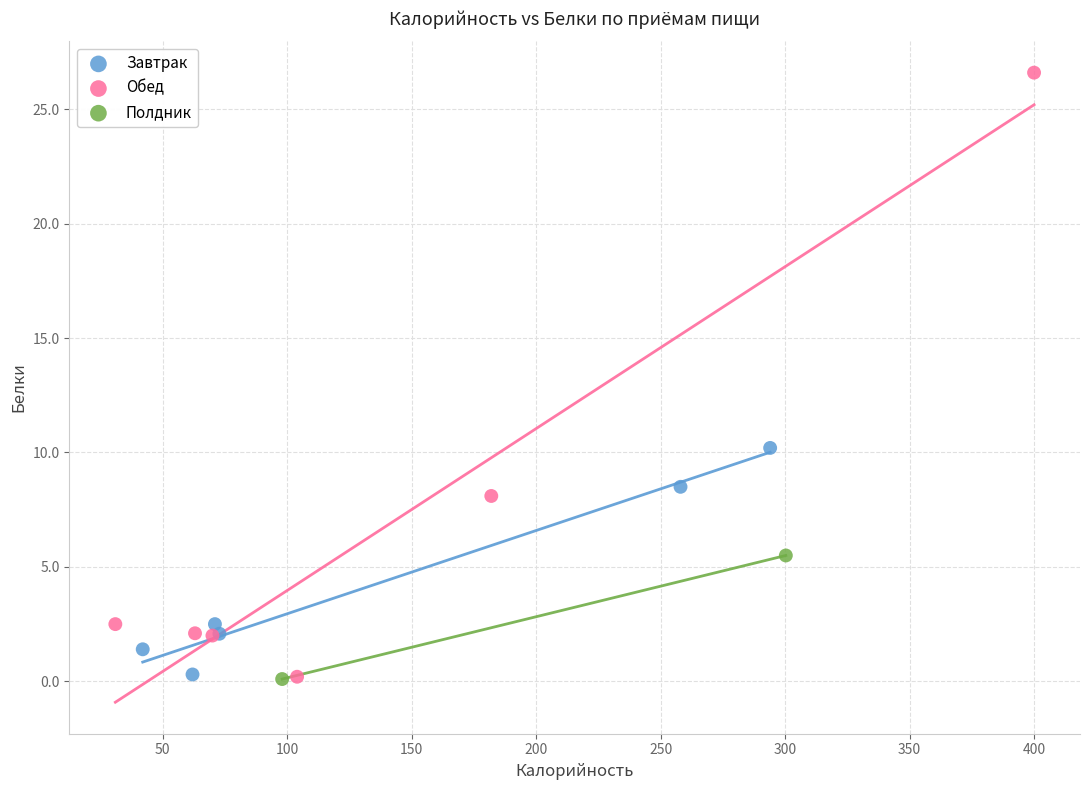

What are all the series names shown in the legend?

Завтрак, Обед, Полдник